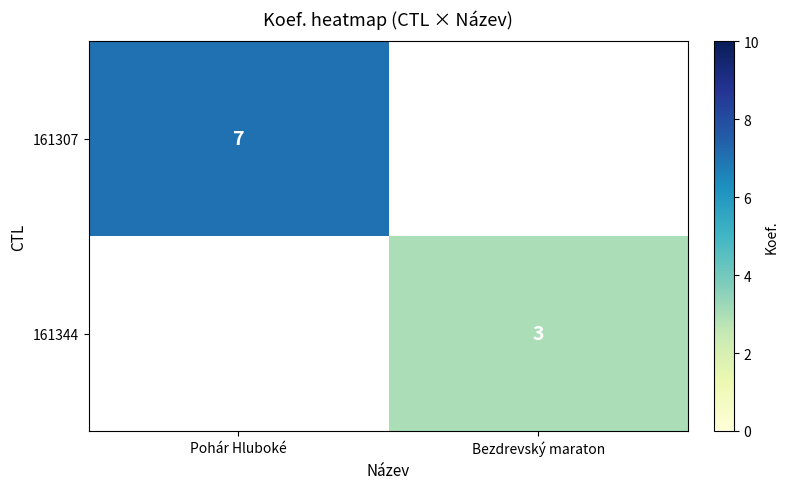

At which category does the chart reach its minimum across all series?

Bezdrevský maraton